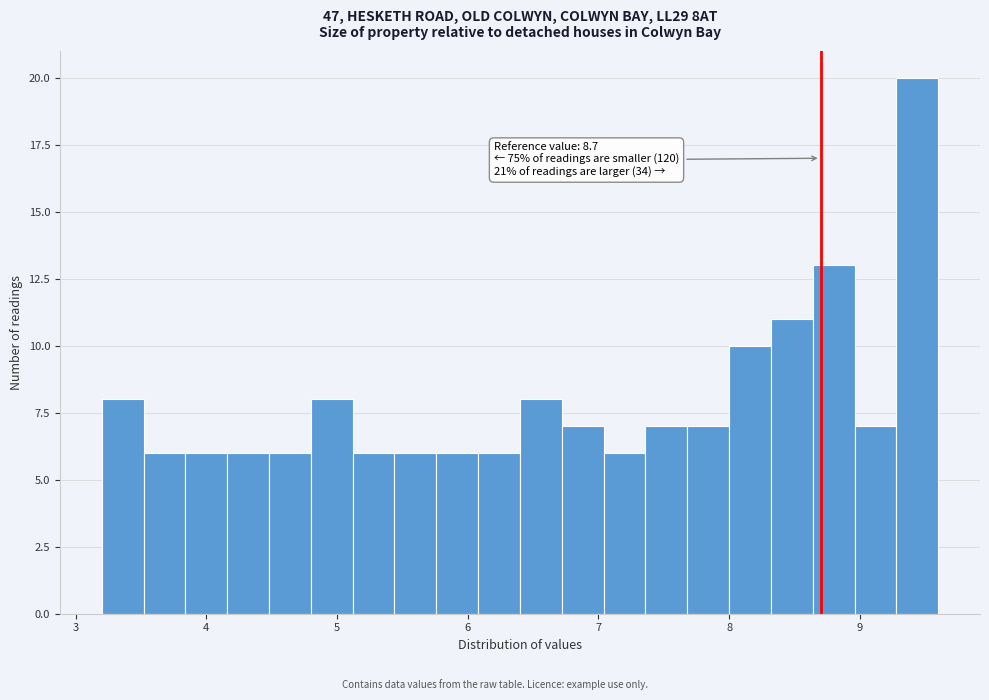

Around what value on the x-axis is the tallest bar? Give the approximate position of its centre, as read against the axis.

9.4